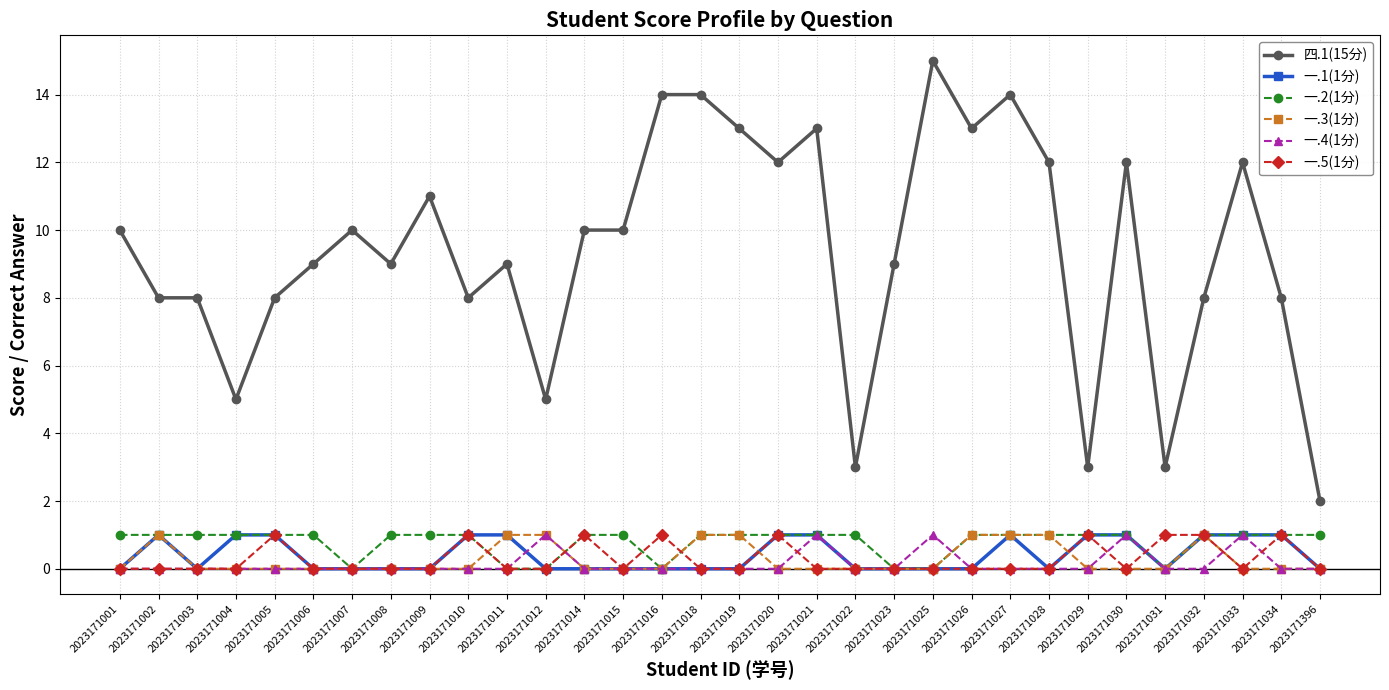

Reading left to right, list all the values displayed in this chart.

四.1(15分): 2023171001=10	2023171002=8	2023171003=8	2023171004=5	2023171005=8	2023171006=9	2023171007=10	2023171008=9	2023171009=11	2023171010=8	2023171011=9	2023171012=5	2023171014=10	2023171015=10	2023171016=14	2023171018=14	2023171019=13	2023171020=12	2023171021=13	2023171022=3	2023171023=9	2023171025=15	2023171026=13	2023171027=14	2023171028=12	2023171029=3	2023171030=12	2023171031=3	2023171032=8	2023171033=12	2023171034=8	2023171396=2
一.1(1分): 2023171001=0	2023171002=1	2023171003=0	2023171004=1	2023171005=1	2023171006=0	2023171007=0	2023171008=0	2023171009=0	2023171010=1	2023171011=1	2023171012=0	2023171014=0	2023171015=0	2023171016=0	2023171018=0	2023171019=0	2023171020=1	2023171021=1	2023171022=0	2023171023=0	2023171025=0	2023171026=0	2023171027=1	2023171028=0	2023171029=1	2023171030=1	2023171031=0	2023171032=1	2023171033=1	2023171034=1	2023171396=0
一.2(1分): 2023171001=1	2023171002=1	2023171003=1	2023171004=1	2023171005=1	2023171006=1	2023171007=0	2023171008=1	2023171009=1	2023171010=1	2023171011=0	2023171012=0	2023171014=1	2023171015=1	2023171016=0	2023171018=1	2023171019=1	2023171020=1	2023171021=1	2023171022=1	2023171023=0	2023171025=0	2023171026=1	2023171027=1	2023171028=1	2023171029=1	2023171030=1	2023171031=0	2023171032=1	2023171033=1	2023171034=1	2023171396=1
一.3(1分): 2023171001=0	2023171002=1	2023171003=0	2023171004=0	2023171005=0	2023171006=0	2023171007=0	2023171008=0	2023171009=0	2023171010=0	2023171011=1	2023171012=1	2023171014=0	2023171015=0	2023171016=0	2023171018=1	2023171019=1	2023171020=0	2023171021=0	2023171022=0	2023171023=0	2023171025=0	2023171026=1	2023171027=1	2023171028=1	2023171029=0	2023171030=0	2023171031=0	2023171032=1	2023171033=0	2023171034=0	2023171396=0
一.4(1分): 2023171001=0	2023171002=0	2023171003=0	2023171004=0	2023171005=0	2023171006=0	2023171007=0	2023171008=0	2023171009=0	2023171010=0	2023171011=0	2023171012=1	2023171014=0	2023171015=0	2023171016=0	2023171018=0	2023171019=0	2023171020=0	2023171021=1	2023171022=0	2023171023=0	2023171025=1	2023171026=0	2023171027=0	2023171028=0	2023171029=0	2023171030=1	2023171031=0	2023171032=0	2023171033=1	2023171034=0	2023171396=0
一.5(1分): 2023171001=0	2023171002=0	2023171003=0	2023171004=0	2023171005=1	2023171006=0	2023171007=0	2023171008=0	2023171009=0	2023171010=1	2023171011=0	2023171012=0	2023171014=1	2023171015=0	2023171016=1	2023171018=0	2023171019=0	2023171020=1	2023171021=0	2023171022=0	2023171023=0	2023171025=0	2023171026=0	2023171027=0	2023171028=0	2023171029=1	2023171030=0	2023171031=1	2023171032=1	2023171033=0	2023171034=1	2023171396=0